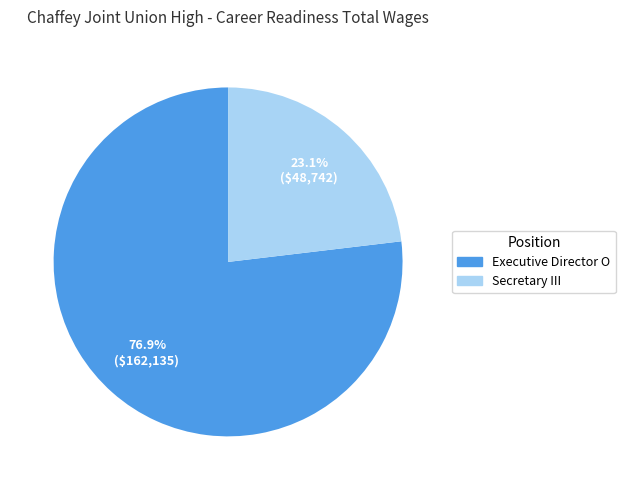

Combined, what portion of the pie is Executive Director O and Secretary III?

100.0%